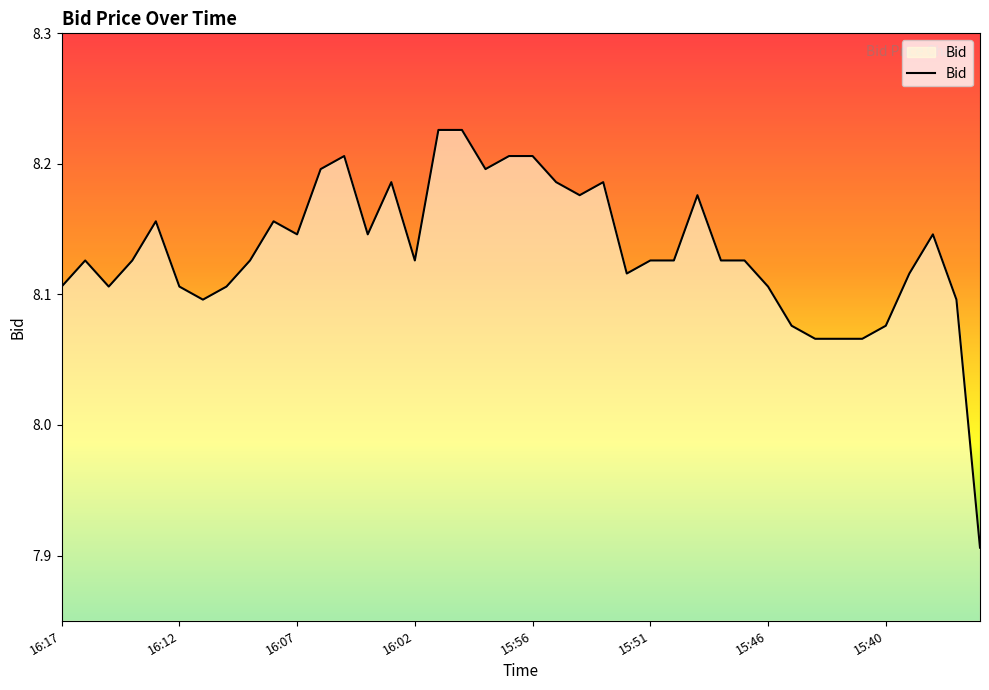

What is the difference between the maximum and minimum values?

0.3